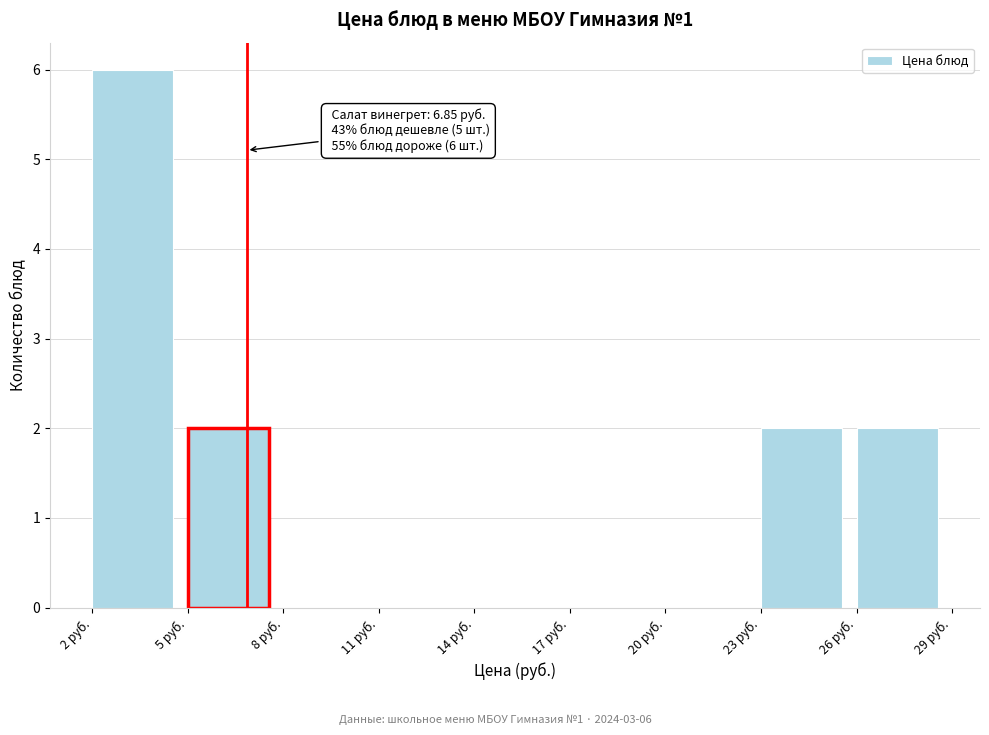

Which range on the x-axis has the tallest bar?

2 to 5